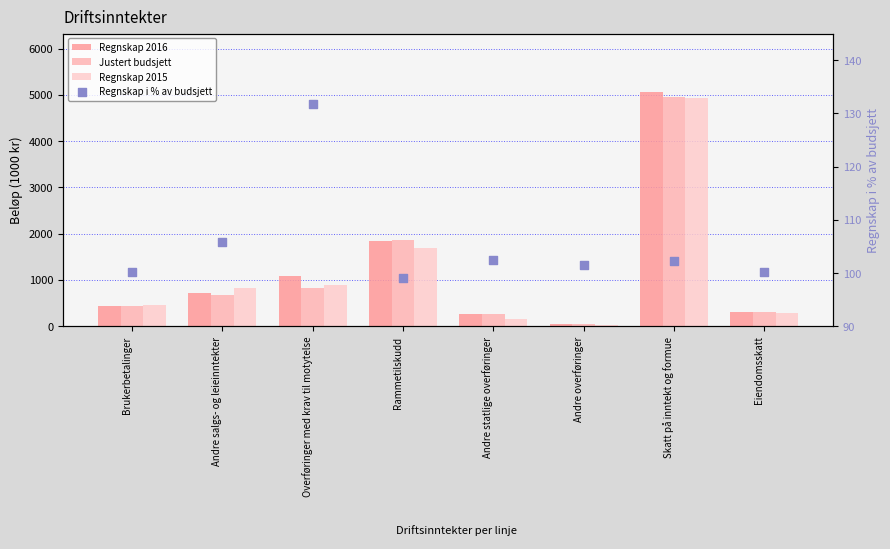

At which category is the sum across all series the highest?

Skatt på inntekt og formue